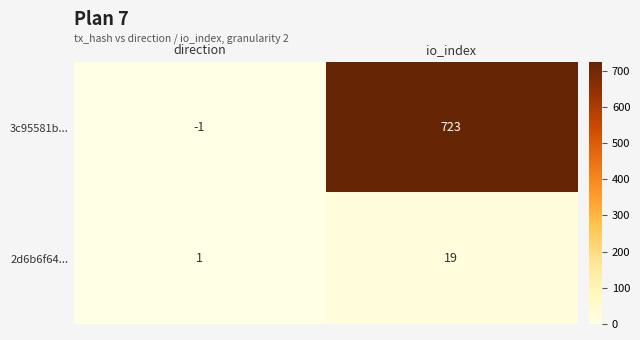

What is the sum of all 2d6b6f64... values?

20